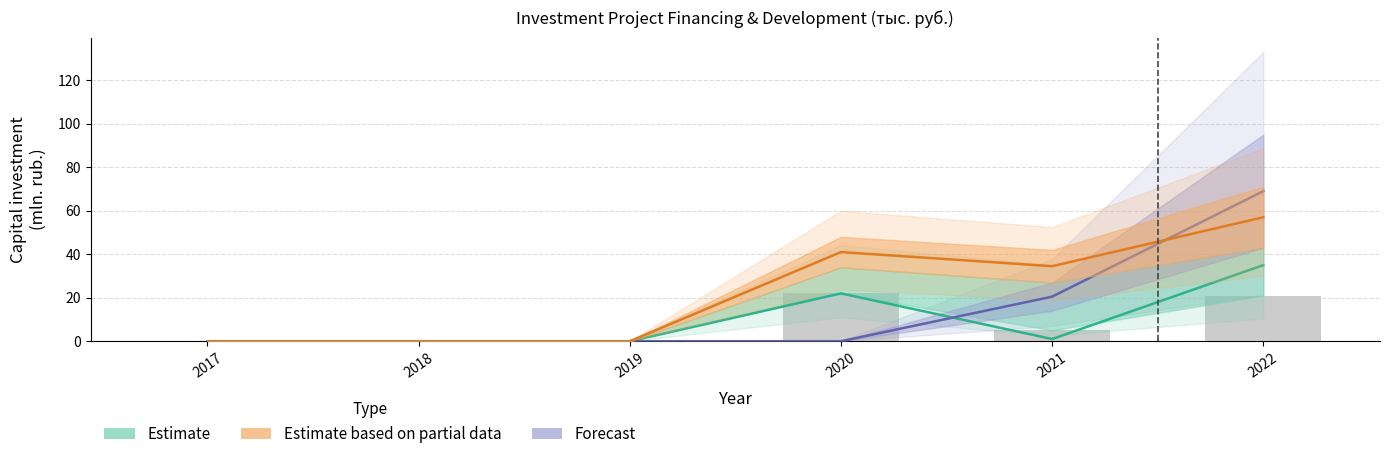

Which label corresponds to the largest value in the chart?

2022